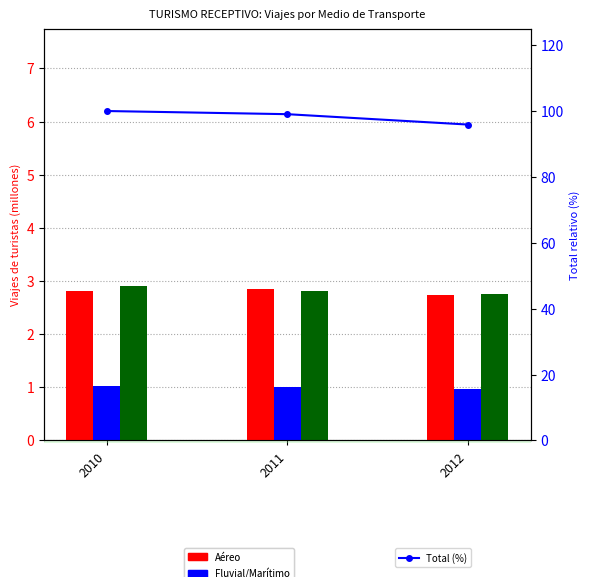

Reading left to right, transcribe all the data shown in this chart.

Aéreo: 2.8	2.9	2.7
Fluvial/Marítimo: 1.0	1.0	1.0
Terrestre: 2.9	2.8	2.8
Total (%): 100.0	99.0	95.9